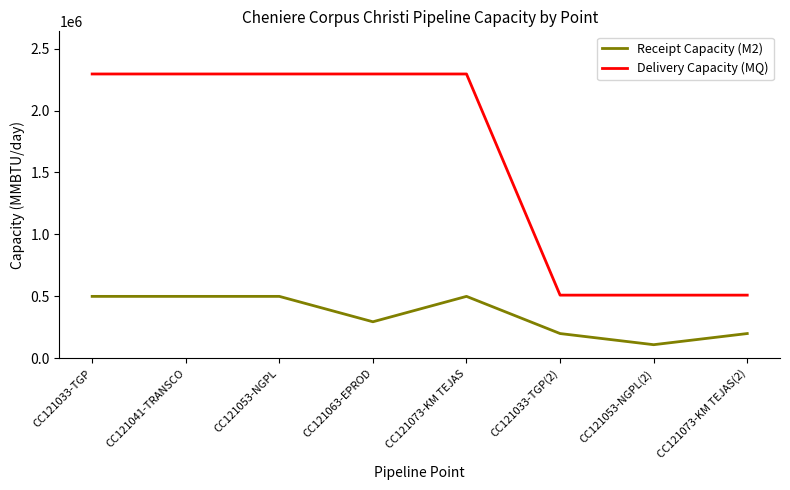

What is the maximum value for Receipt Capacity (M2)?

500000